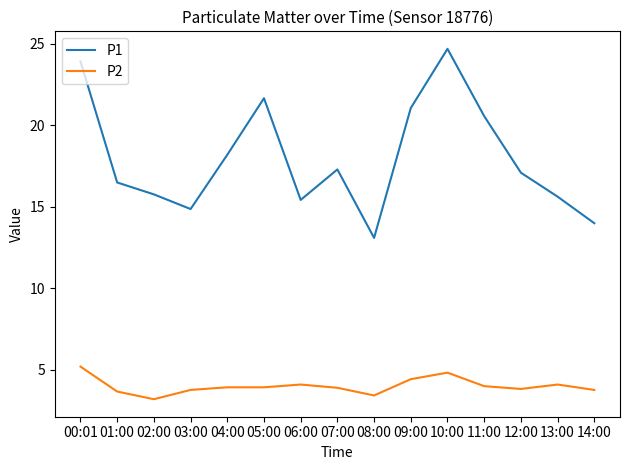

Is the value of P1 at 08:00 greater than the value of P2 at 02:00?

Yes